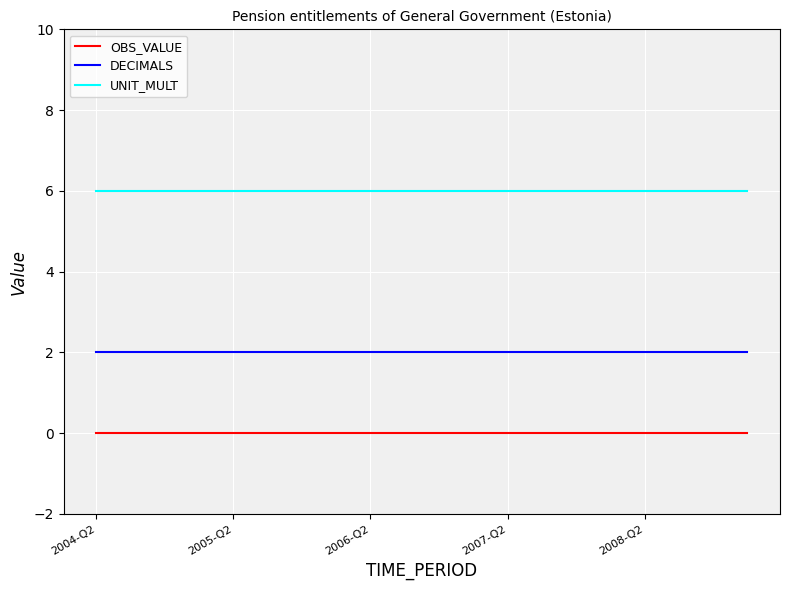

Rank the series by their maximum value, from lowest to highest.

OBS_VALUE, DECIMALS, UNIT_MULT